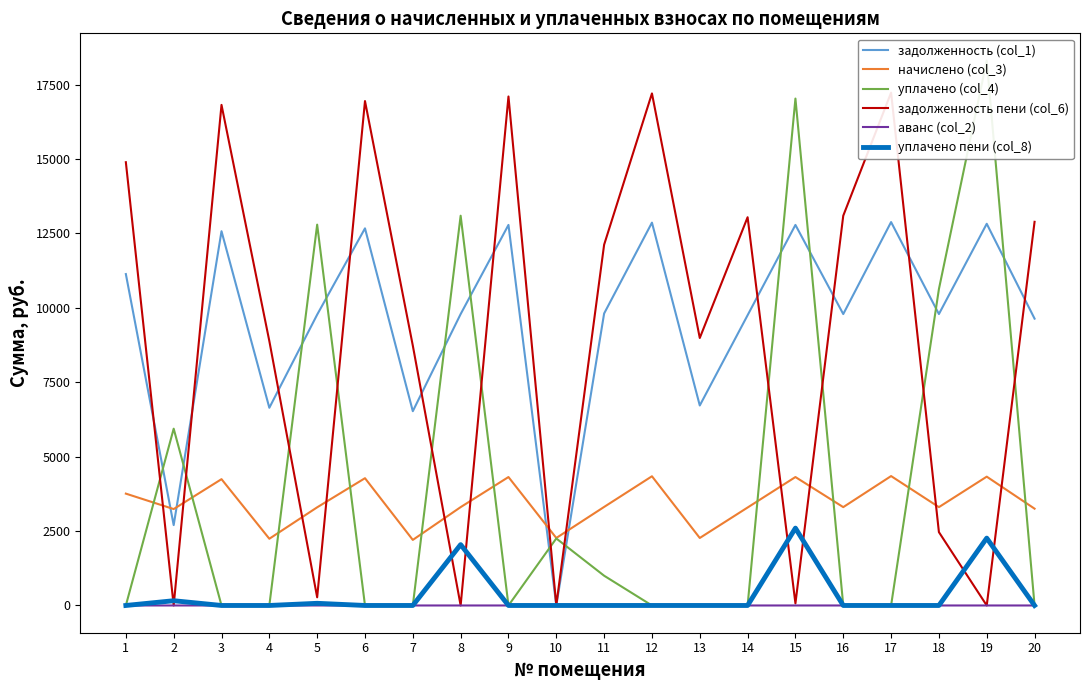

What is the value of the начислено (col_3) point at the 3rd from the left?

4244.4